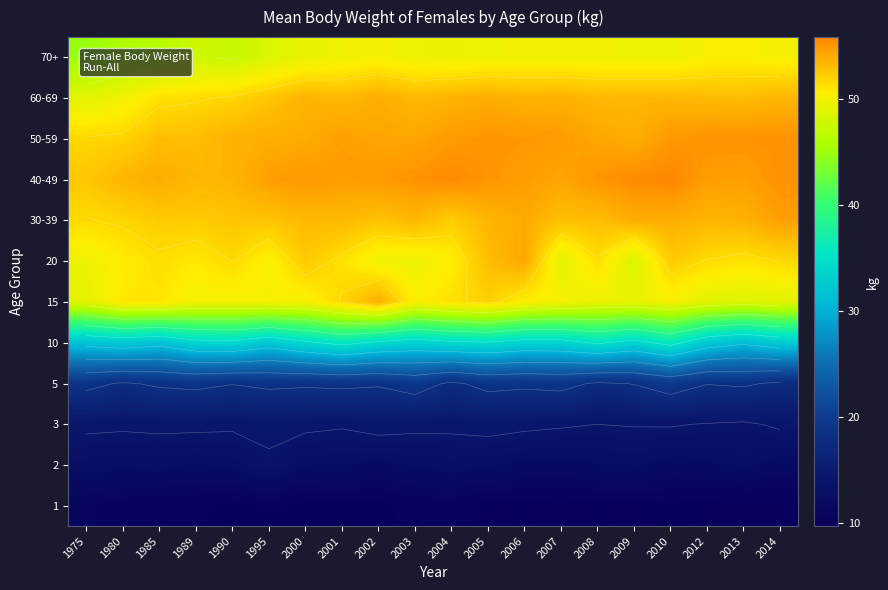

At 2001, list the series in order from smallest to largest.

1, 2, 3, 5, 10, 70+, 20, 15, 30-39, 60-69, 50-59, 40-49